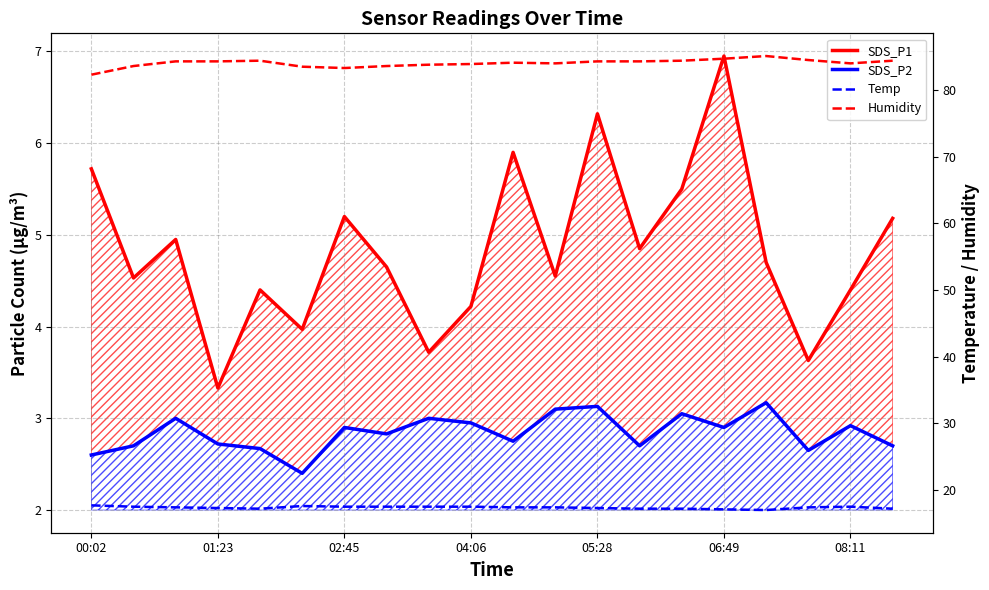

What is the difference between the maximum and minimum values in the SDS_P2 series?

0.8